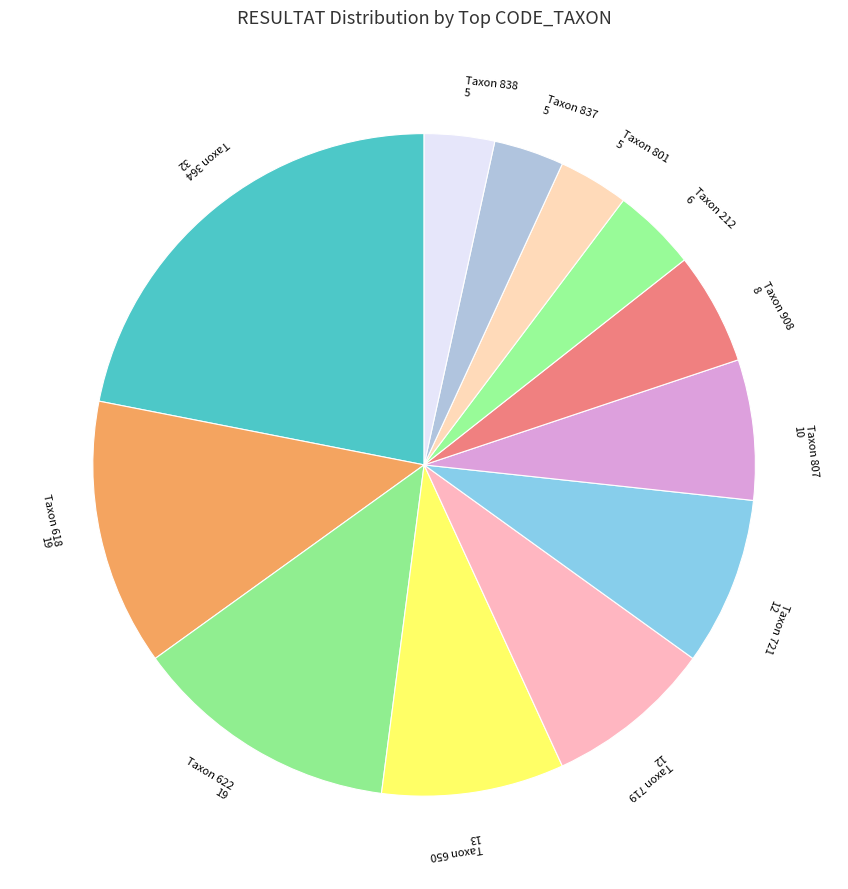

Is there any slice that represents more than half of the pie?

No